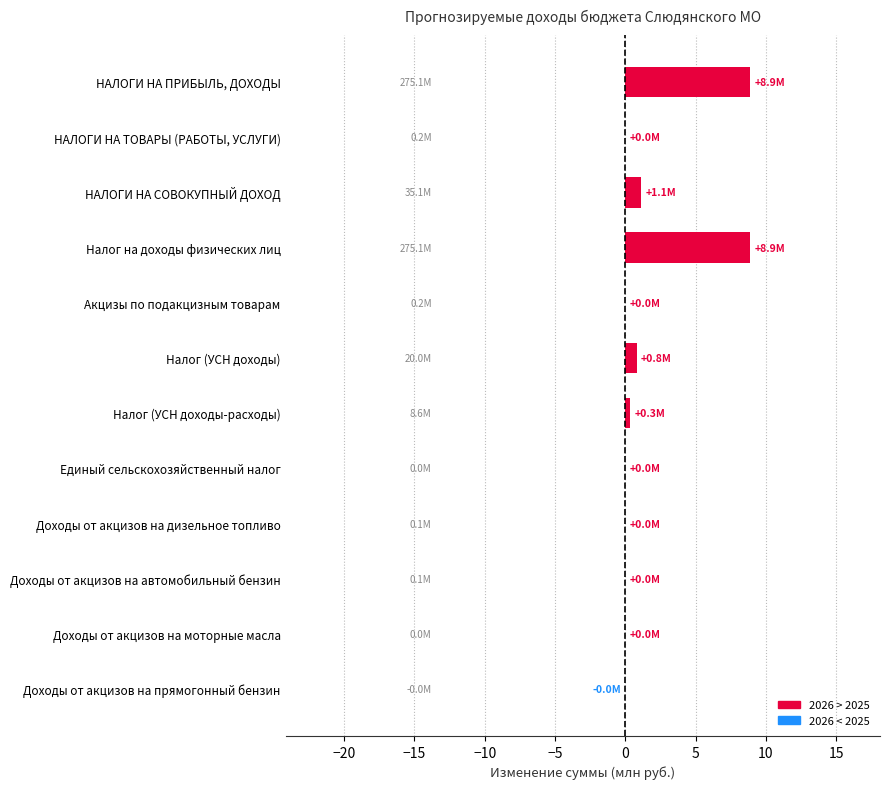

How many distinct data groups are displayed?

1